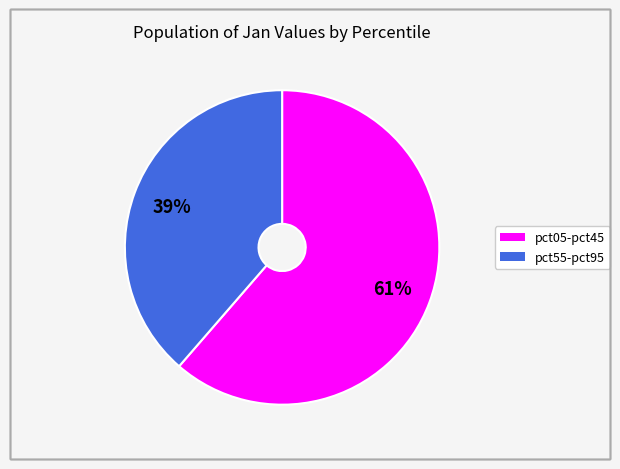

To the nearest percent, what is the average slice percentage?

50%